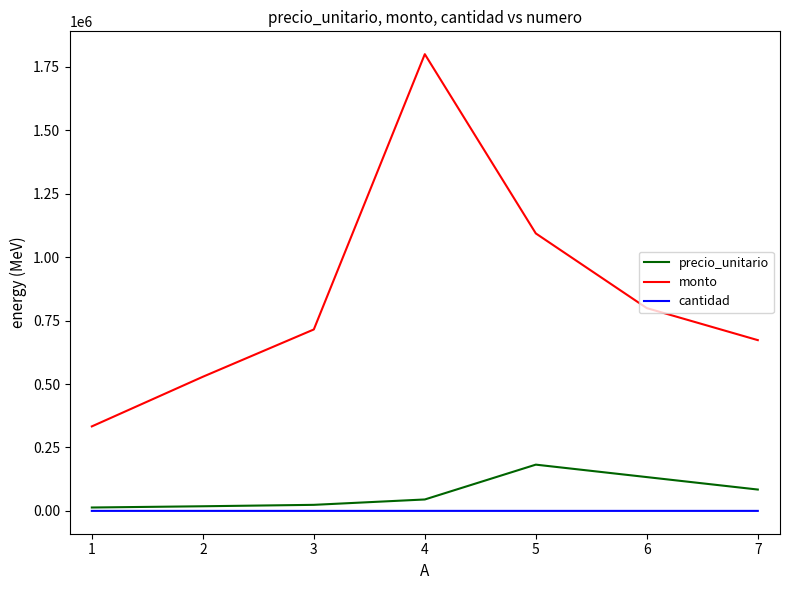

Rank the series by their maximum value, from highest to lowest.

monto, precio_unitario, cantidad